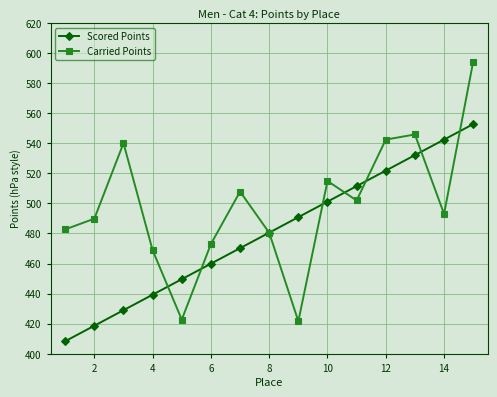

Which series has the widest spread of values?

Carried Points